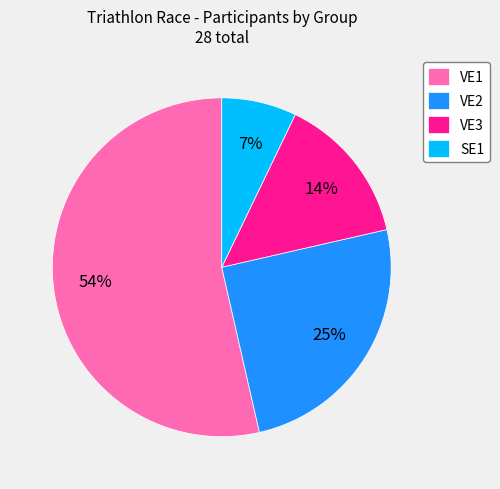

Approximately how many times larger is the value at VE2 compared to VE1?

0.5